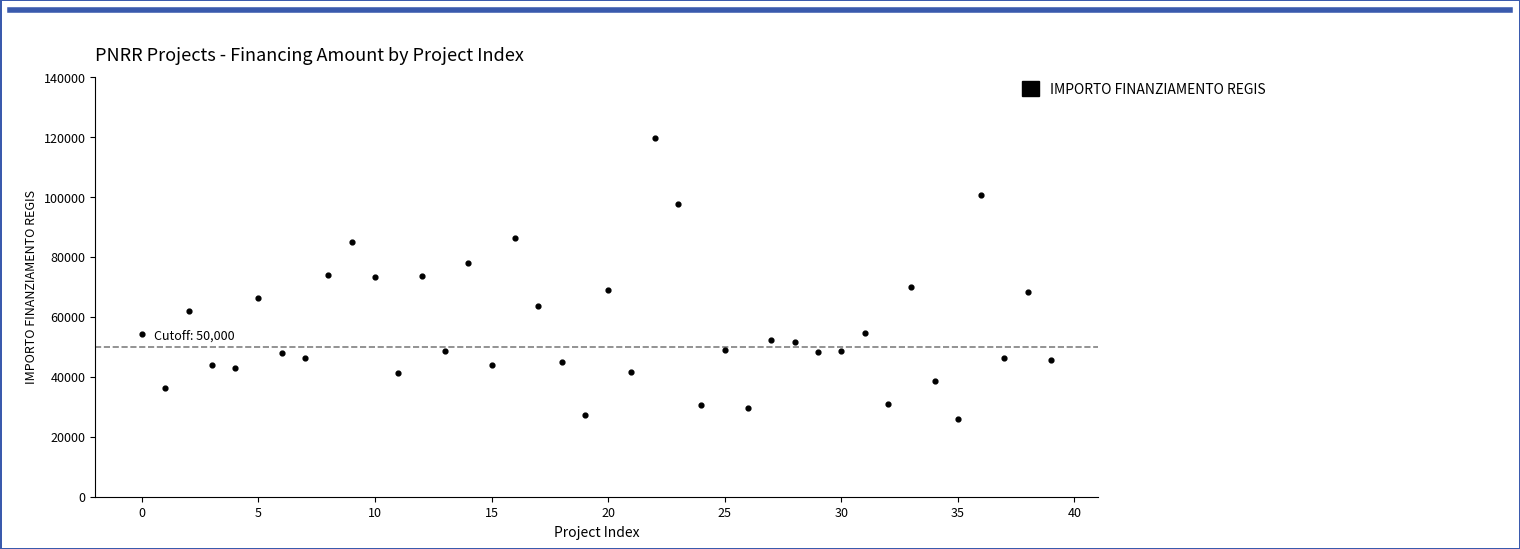

What is the range of Y values (max minus min)?

93941.0